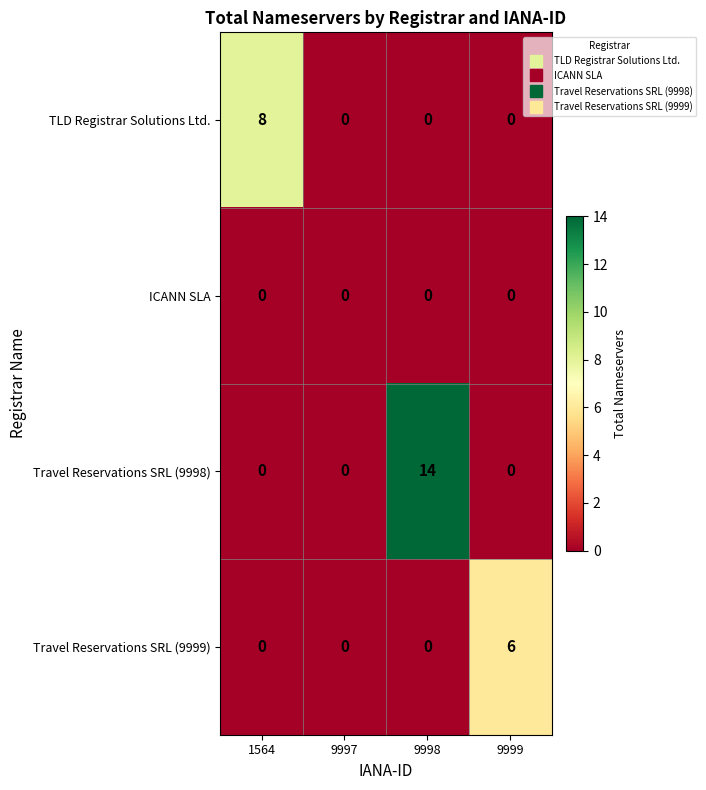

What is the greatest value displayed?

14